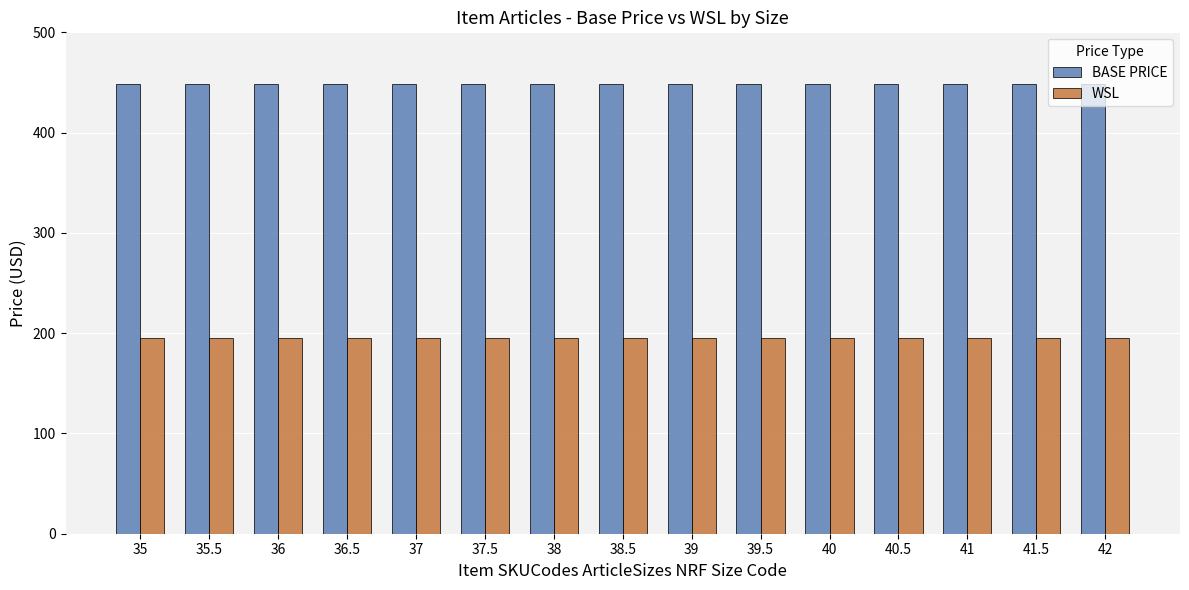

Reading left to right, transcribe all the data shown in this chart.

BASE PRICE: 448	448	448	448	448	448	448	448	448	448	448	448	448	448	448
WSL: 195	195	195	195	195	195	195	195	195	195	195	195	195	195	195